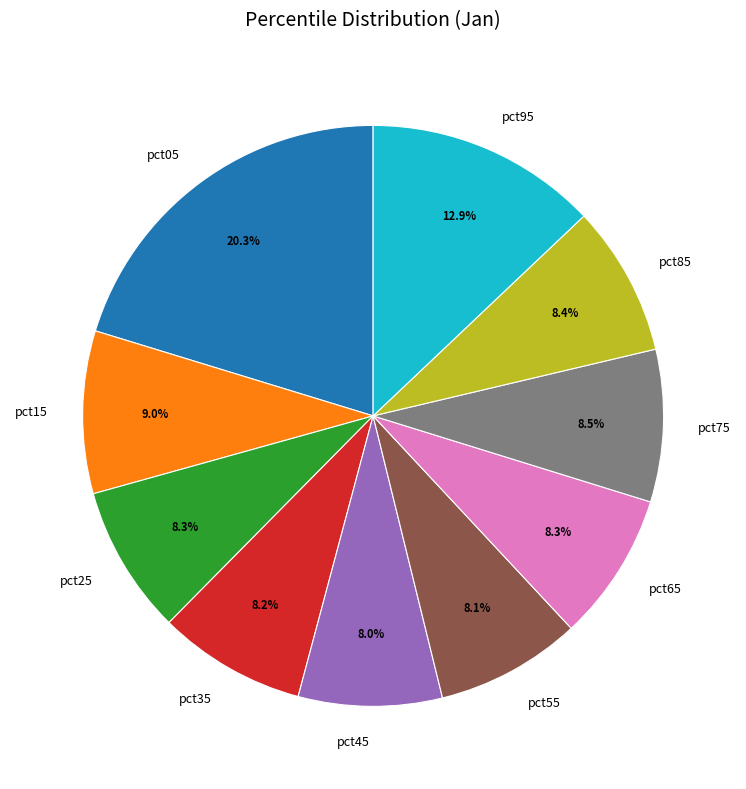

Between pct15 and pct75, which is larger?

pct15